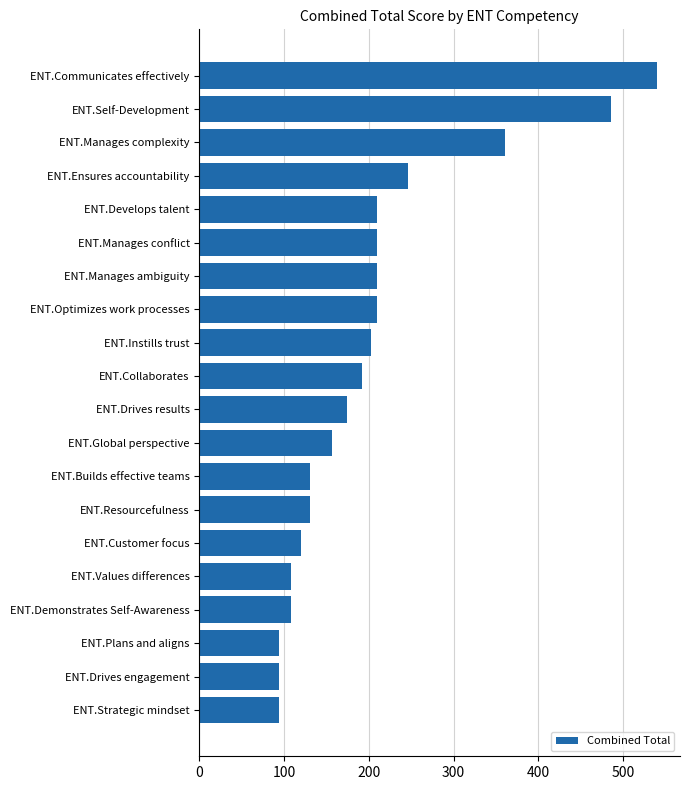

The value at ENT.Drives results is 86. True or false?

False